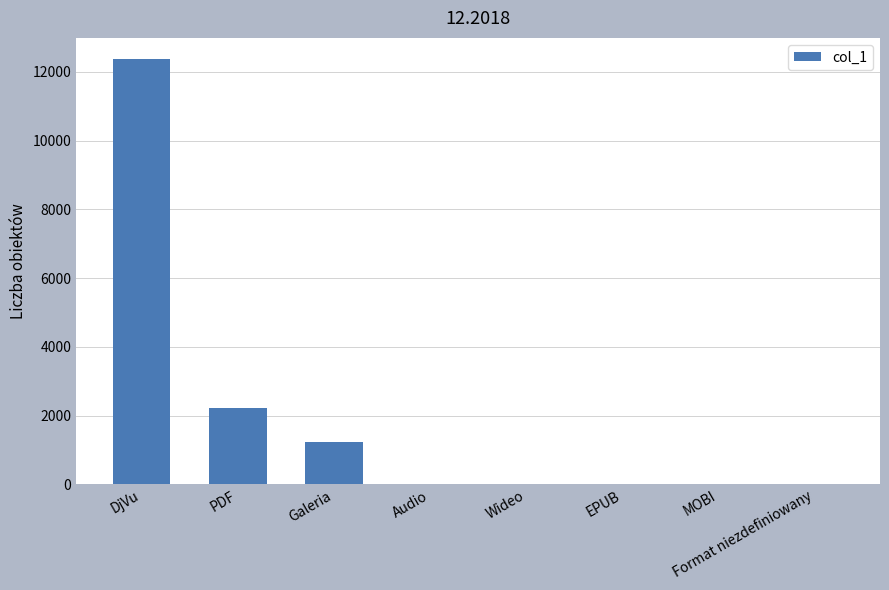

What is the sum of the values at Wideo and DjVu?

12370